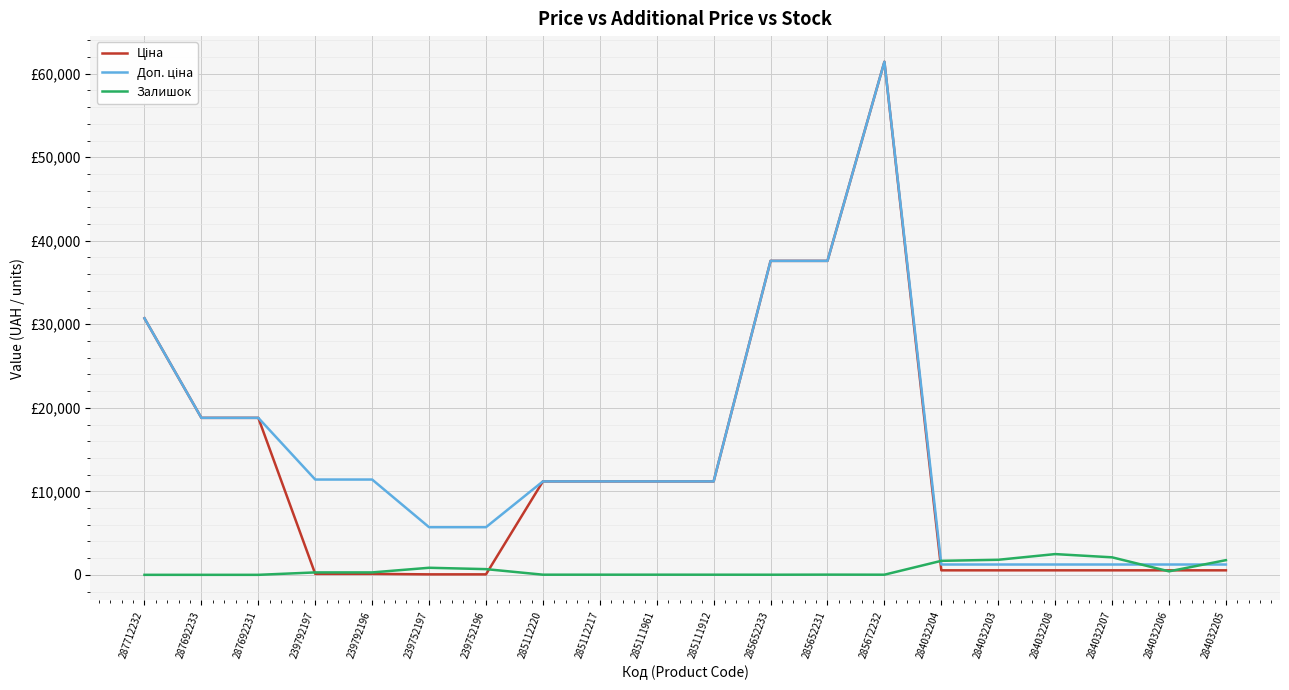

Does the chart display data point markers on the line(s)?

No